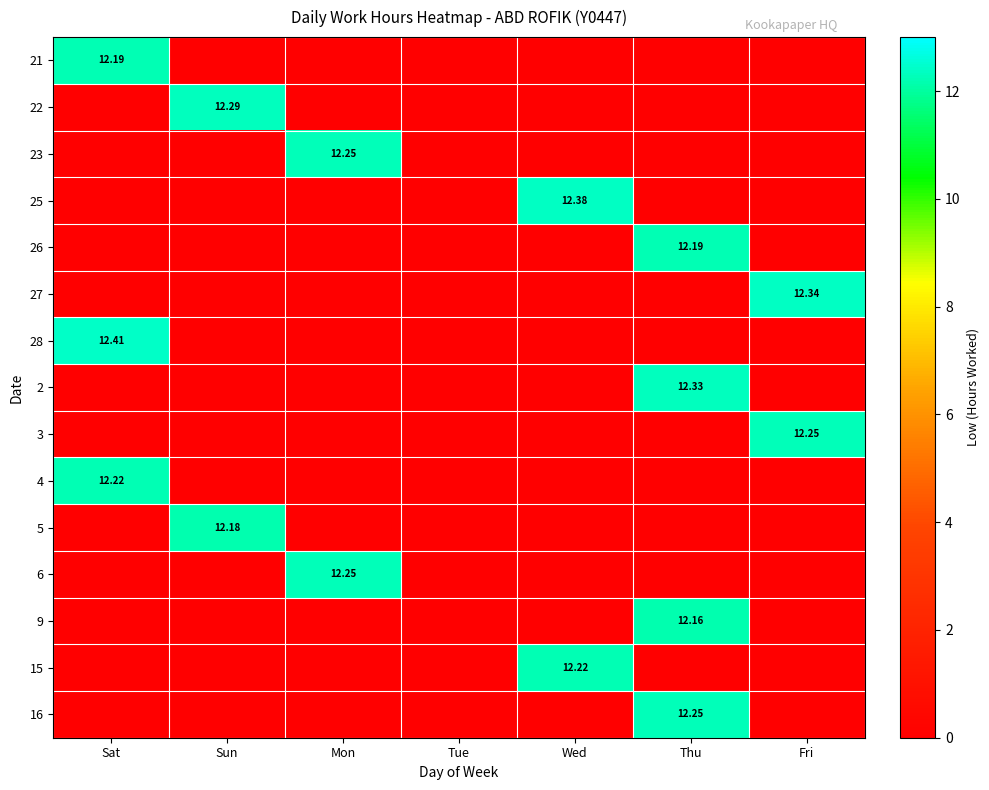

Between Sun and Wed, which series saw the biggest shift?

25